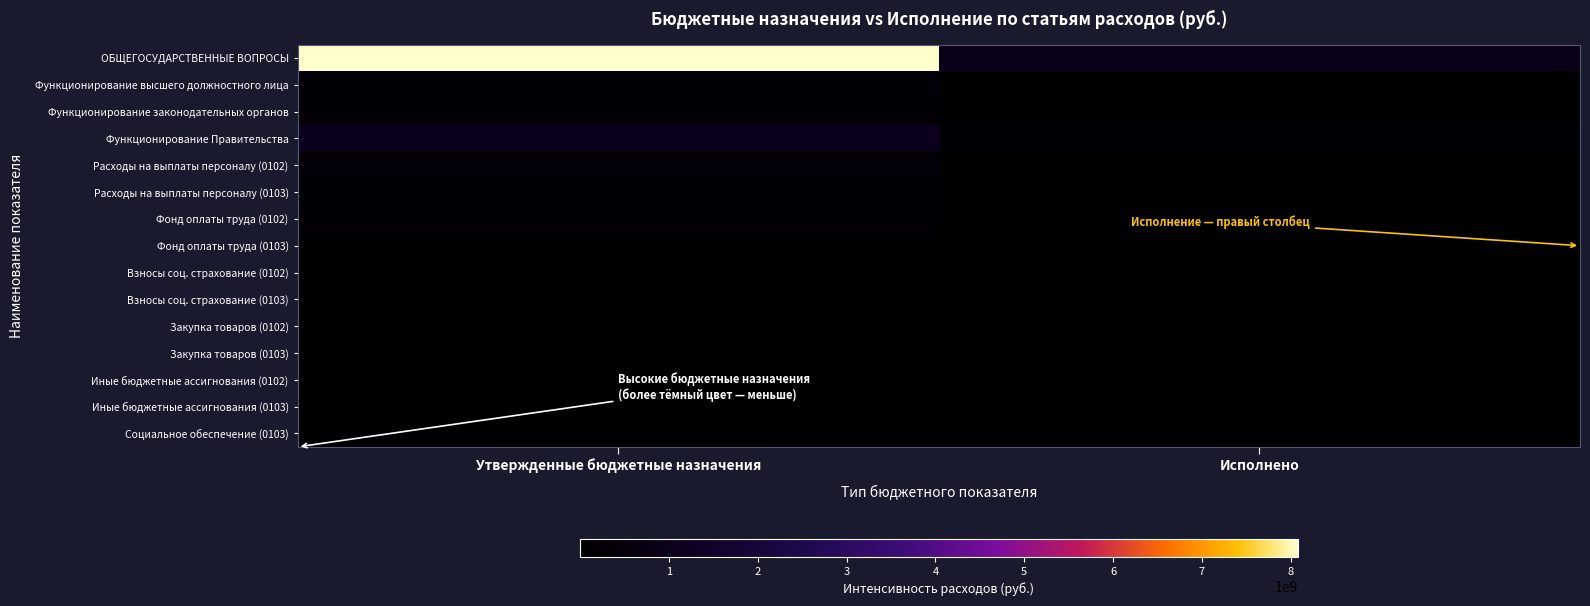

Rank the series at Исполнено from highest to lowest value.

ОБЩЕГОСУДАРСТВЕННЫЕ ВОПРОСЫ, Функционирование Правительства, Функционирование высшего должностного лица, Расходы на выплаты персоналу (0102), Фонд оплаты труда (0102), Функционирование законодательных органов, Расходы на выплаты персоналу (0103), Фонд оплаты труда (0103), Взносы соц. страхование (0102), Взносы соц. страхование (0103), Закупка товаров (0103), Социальное обеспечение (0103), Закупка товаров (0102), Иные бюджетные ассигнования (0103), Иные бюджетные ассигнования (0102)